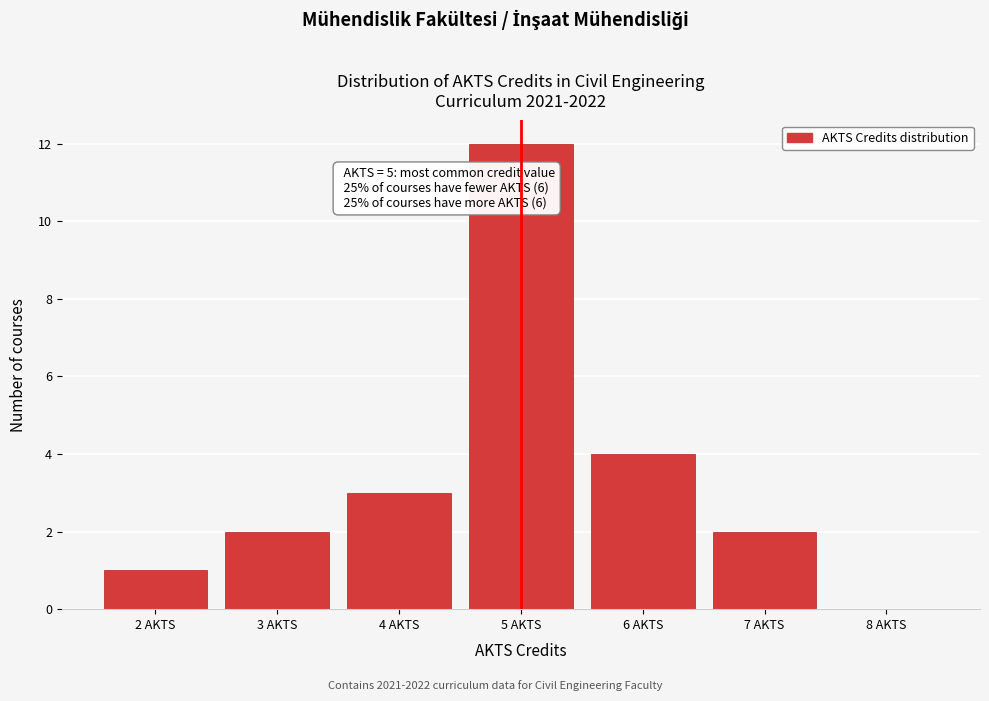

Over which range of the x-axis is the bar tallest?

4.5 to 5.5